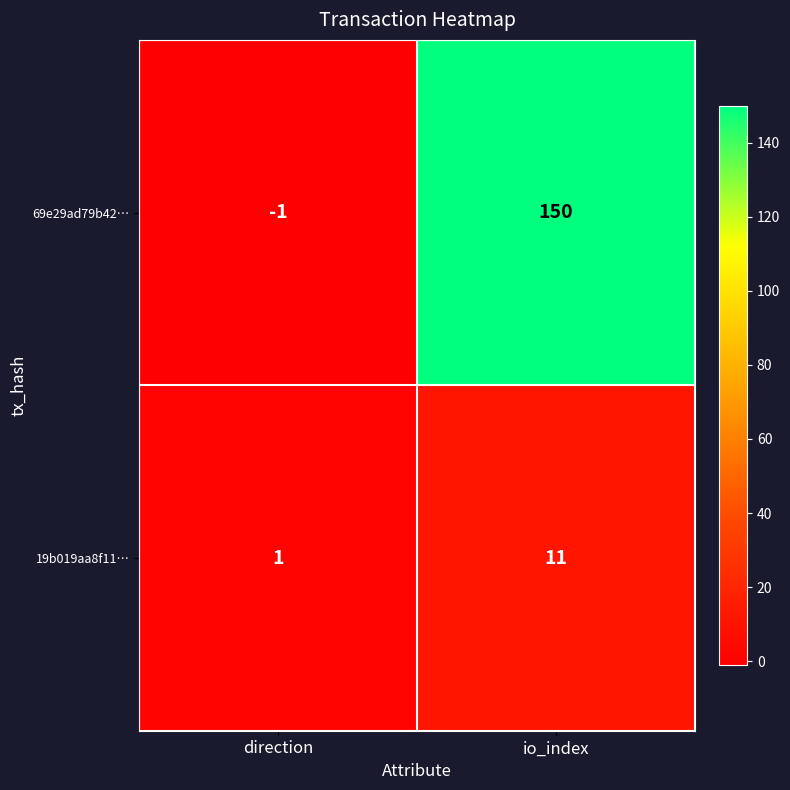

Where is 69e29ad79b42… nearest to the value 74?

direction